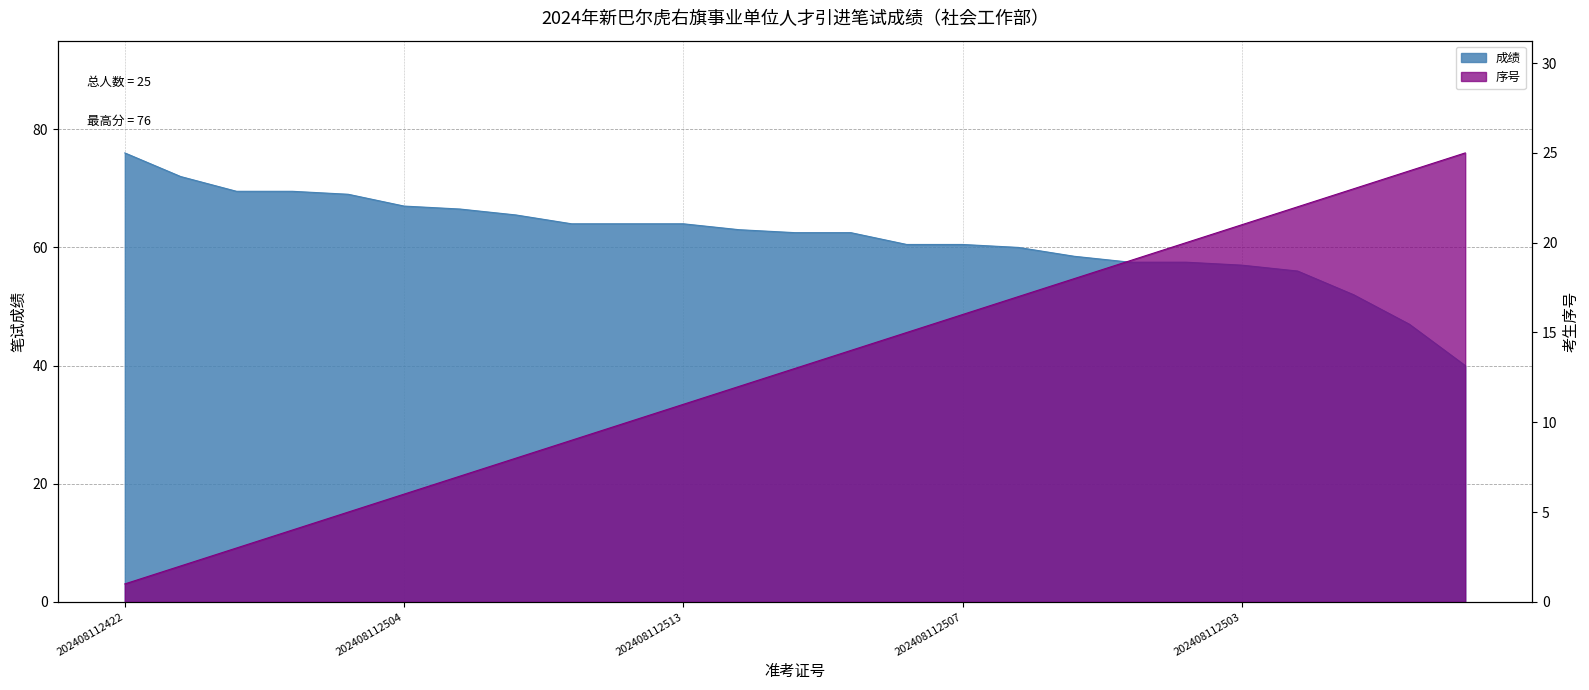

What is the difference between the second highest and second lowest values in the 序号 series?

22.0